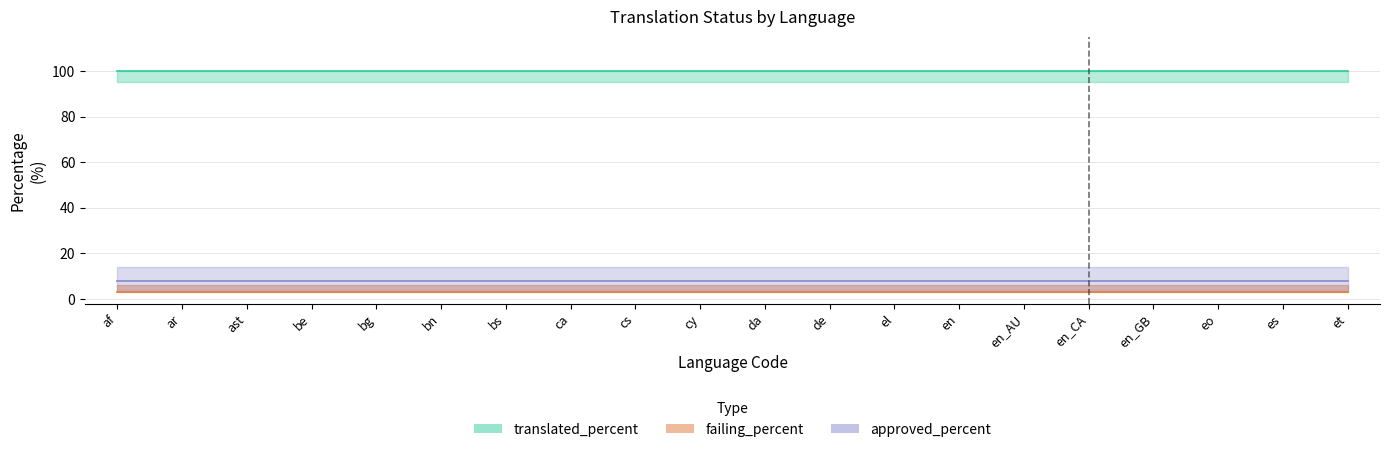

What is the label of the 12th point from the right?

cs